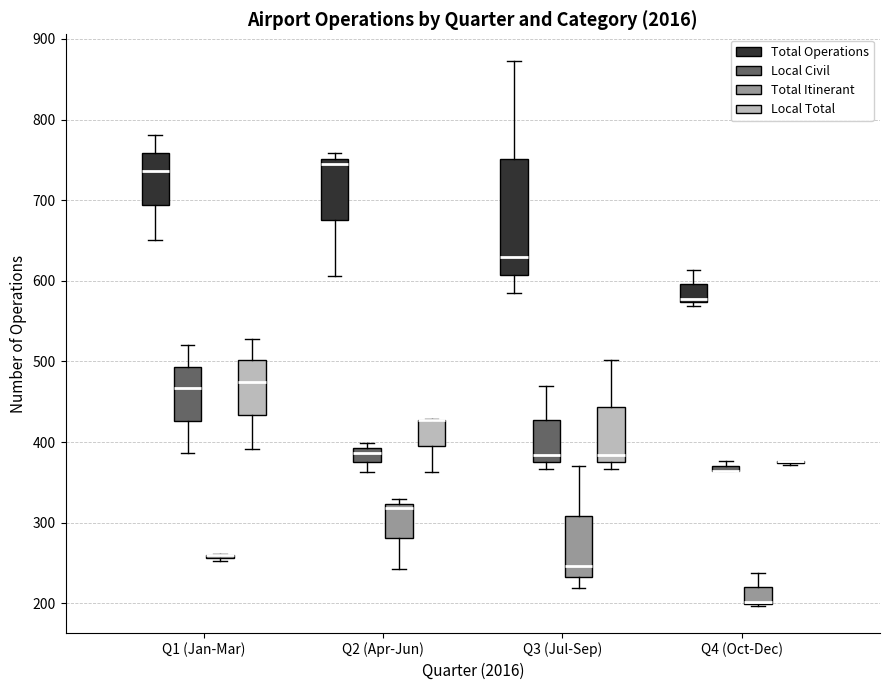

Which box is the tallest, from its lower edge to its upper edge?

Q3 (Jul-Sep) (Total Operations)